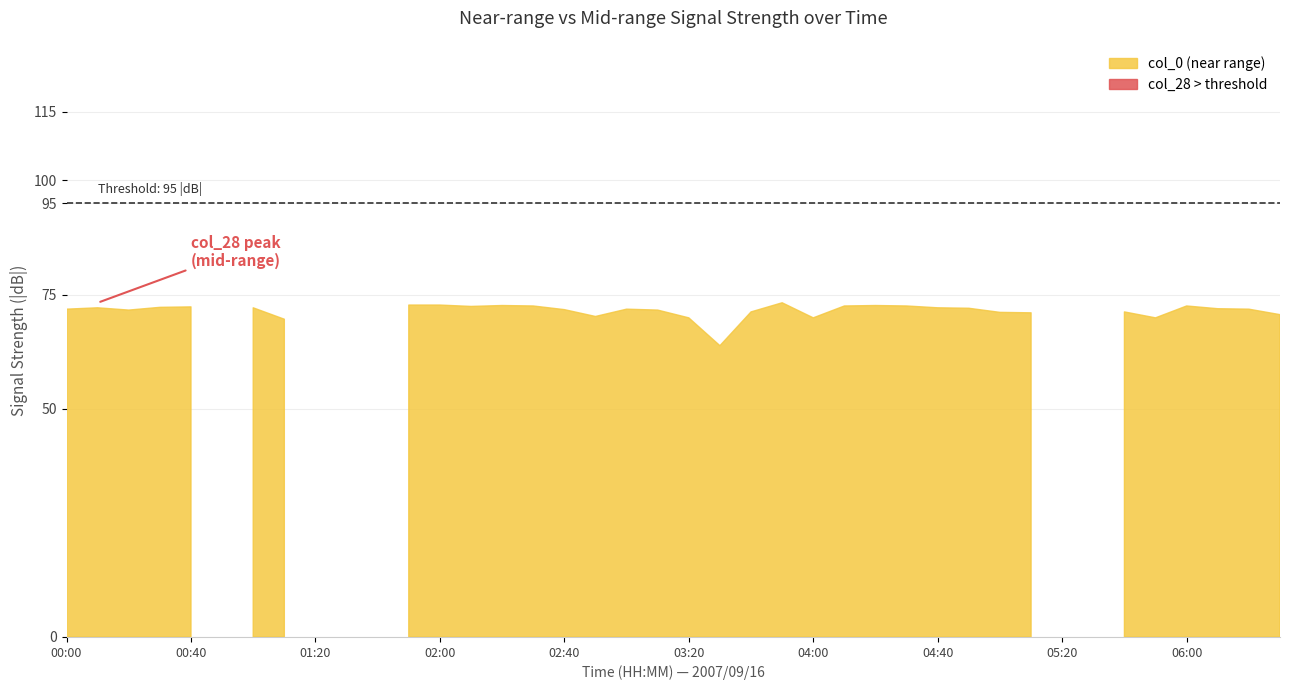

Which series has the largest range (max minus min)?

col_28 (range ~0.388 km)